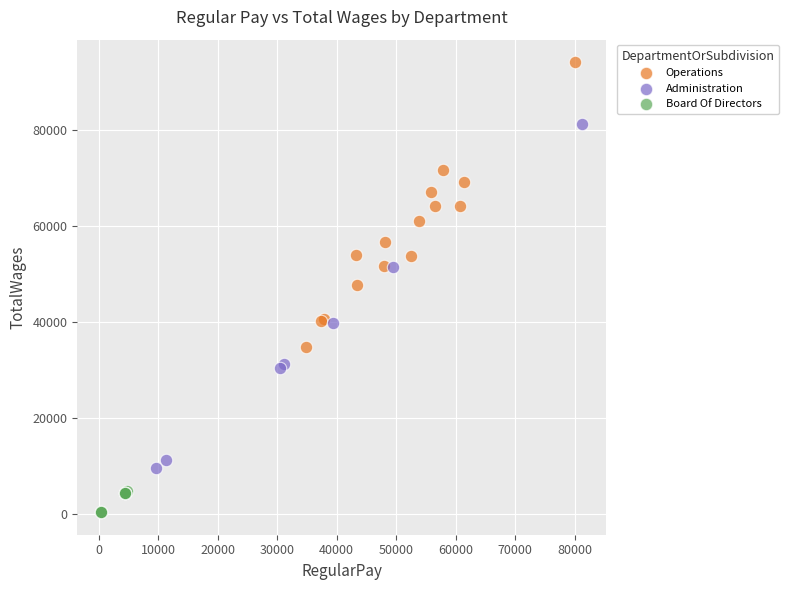

Which series reaches the maximum Y coordinate?

Operations